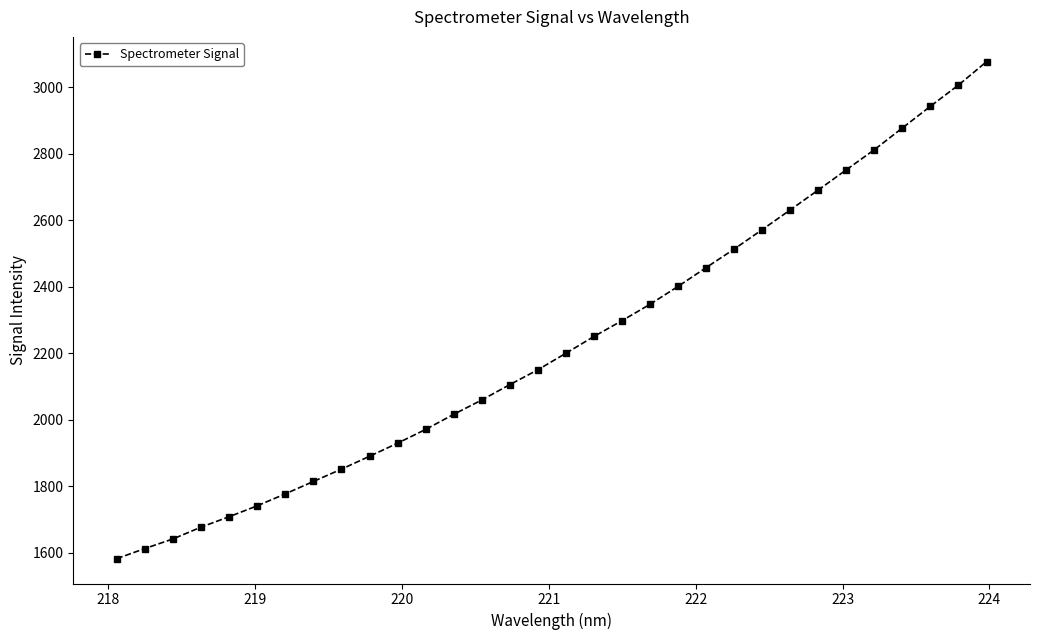

Is this an area chart (filled region under the line)?

No